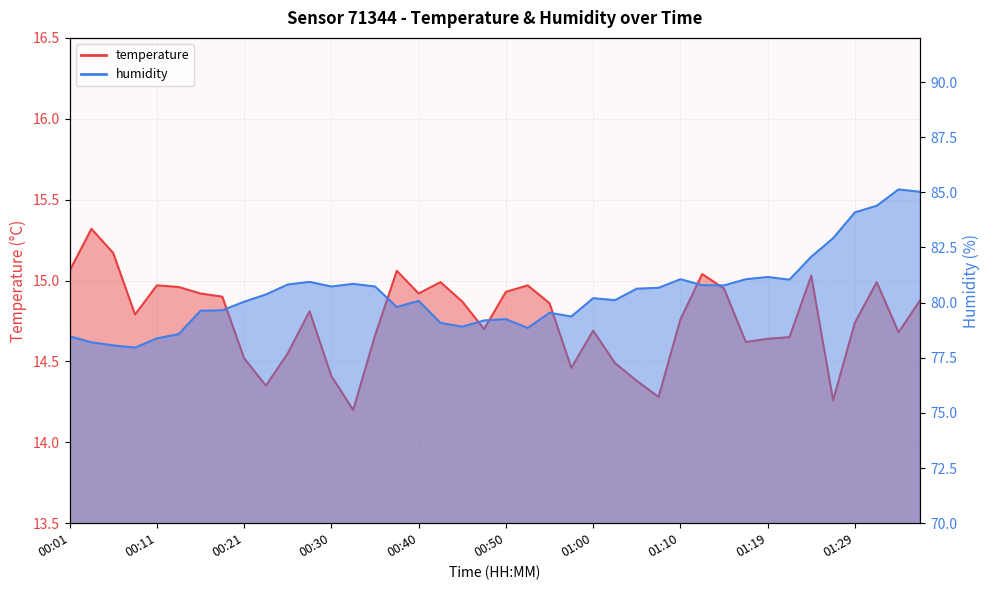

Reading left to right, list all the values displayed in this chart.

temperature: 15.1	15.3	15.2	14.8	15.0	15.0	14.9	14.9	14.5	14.3	14.6	14.8	14.4	14.2	14.7	15.1	14.9	15.0	14.9	14.7	14.9	15.0	14.9	14.5	14.7	14.5	14.4	14.3	14.8	15.0	14.9	14.6	14.6	14.7	15.0	14.3	14.7	15.0	14.7	14.9
humidity: 78.5	78.2	78.1	78.0	78.4	78.6	79.6	79.7	80.0	80.4	80.8	80.9	80.7	80.8	80.7	79.8	80.1	79.1	78.9	79.2	79.2	78.8	79.5	79.4	80.2	80.1	80.6	80.7	81.1	80.8	80.8	81.1	81.2	81.0	82.1	82.9	84.1	84.4	85.1	85.0